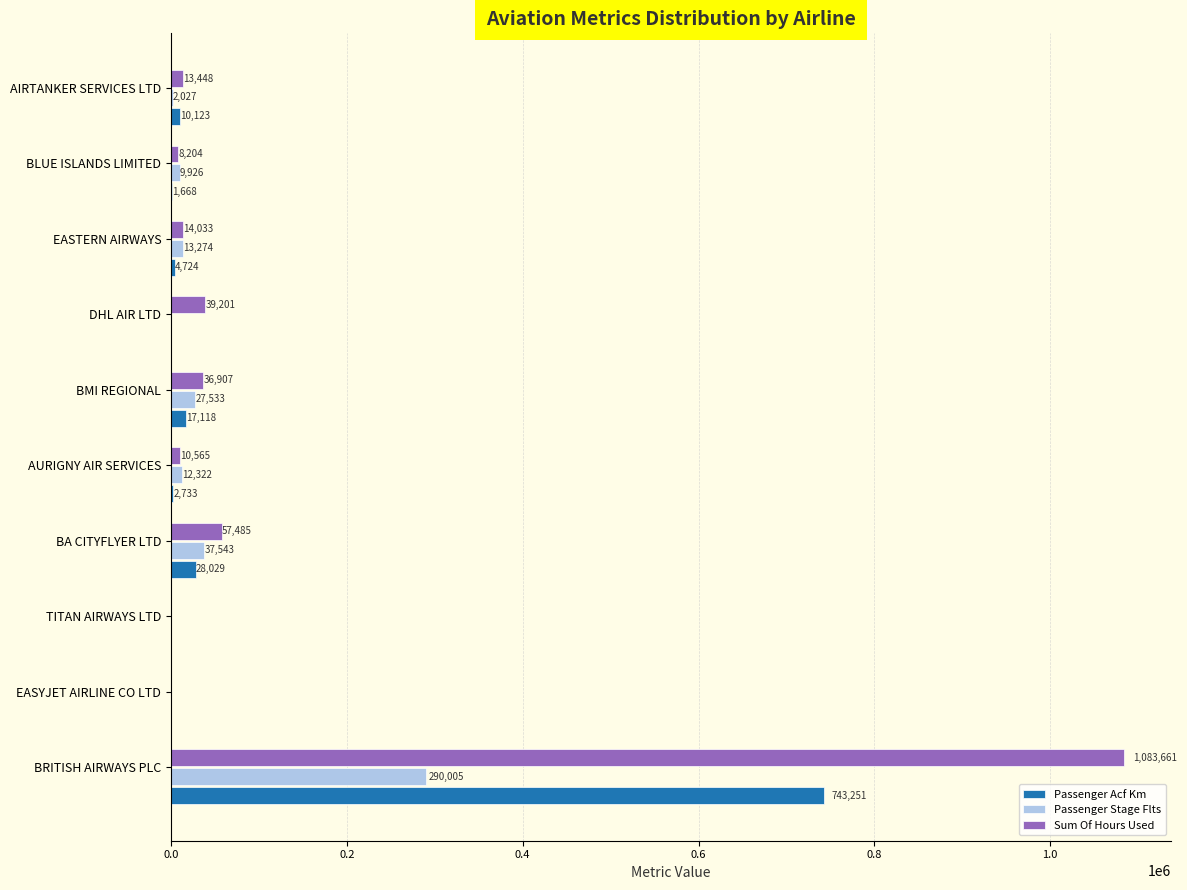

Between BRITISH AIRWAYS PLC and BLUE ISLANDS LIMITED, which series saw the biggest shift?

Sum Of Hours Used